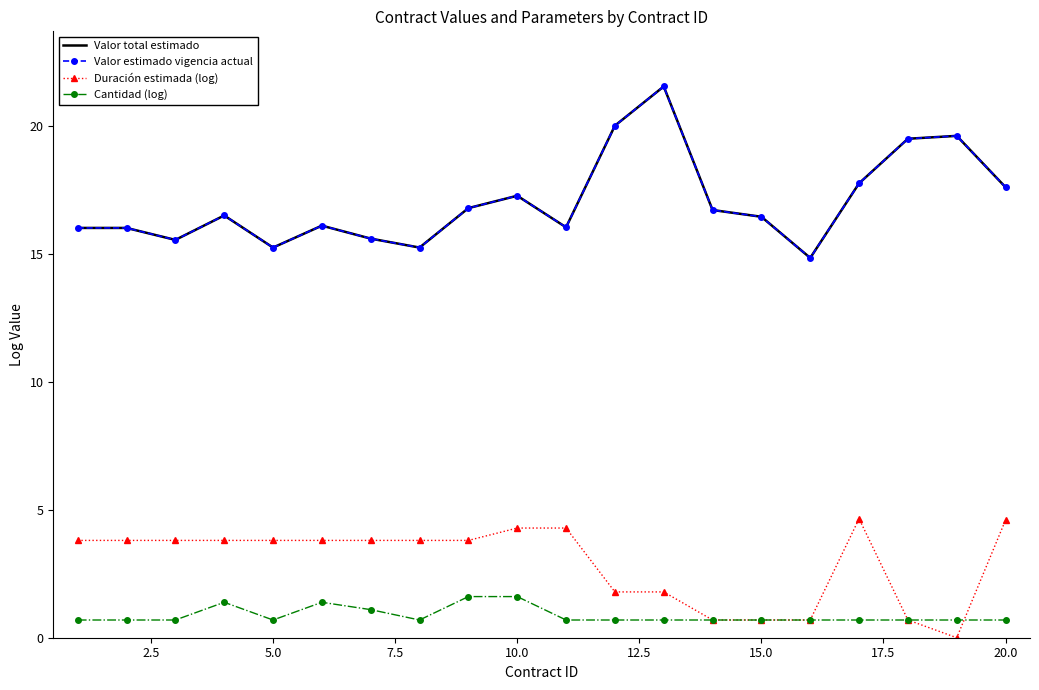

Reading right to left, list all the values displayed in this chart.

Valor total estimado: 17.6	19.6	19.5	17.8	14.9	16.5	16.7	21.6	20.0	16.1	17.3	16.8	15.3	15.6	16.1	15.3	16.5	15.6	16.0	16.0
Valor estimado vigencia actual: 17.6	19.6	19.5	17.8	14.9	16.5	16.7	21.6	20.0	16.1	17.3	16.8	15.3	15.6	16.1	15.3	16.5	15.6	16.0	16.0
Duración estimada (log): 4.6	0.0	0.7	4.7	0.7	0.7	0.7	1.8	1.8	4.3	4.3	3.8	3.8	3.8	3.8	3.8	3.8	3.8	3.8	3.8
Cantidad (log): 0.7	0.7	0.7	0.7	0.7	0.7	0.7	0.7	0.7	0.7	1.6	1.6	0.7	1.1	1.4	0.7	1.4	0.7	0.7	0.7